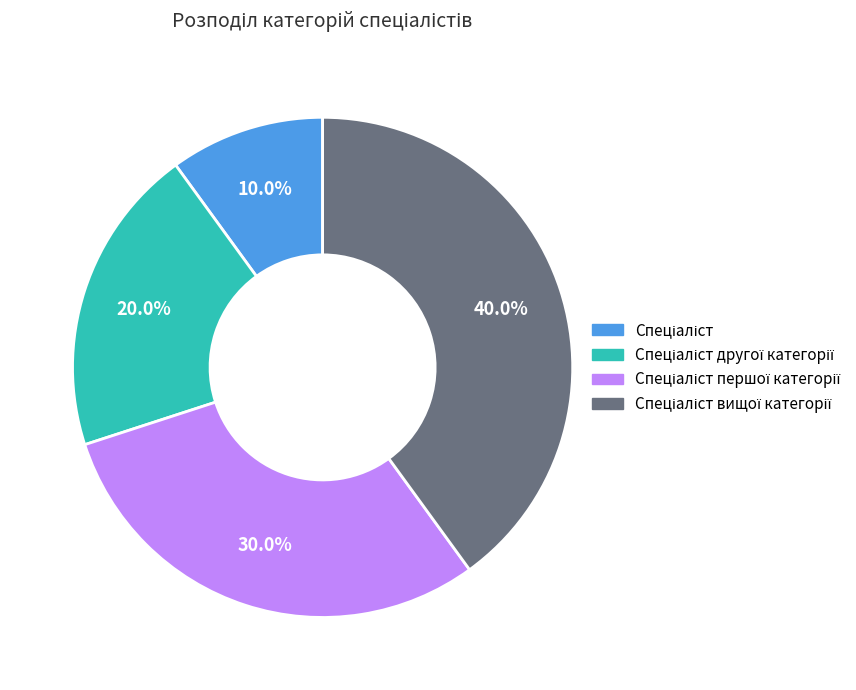

Is there a majority slice in this chart?

No